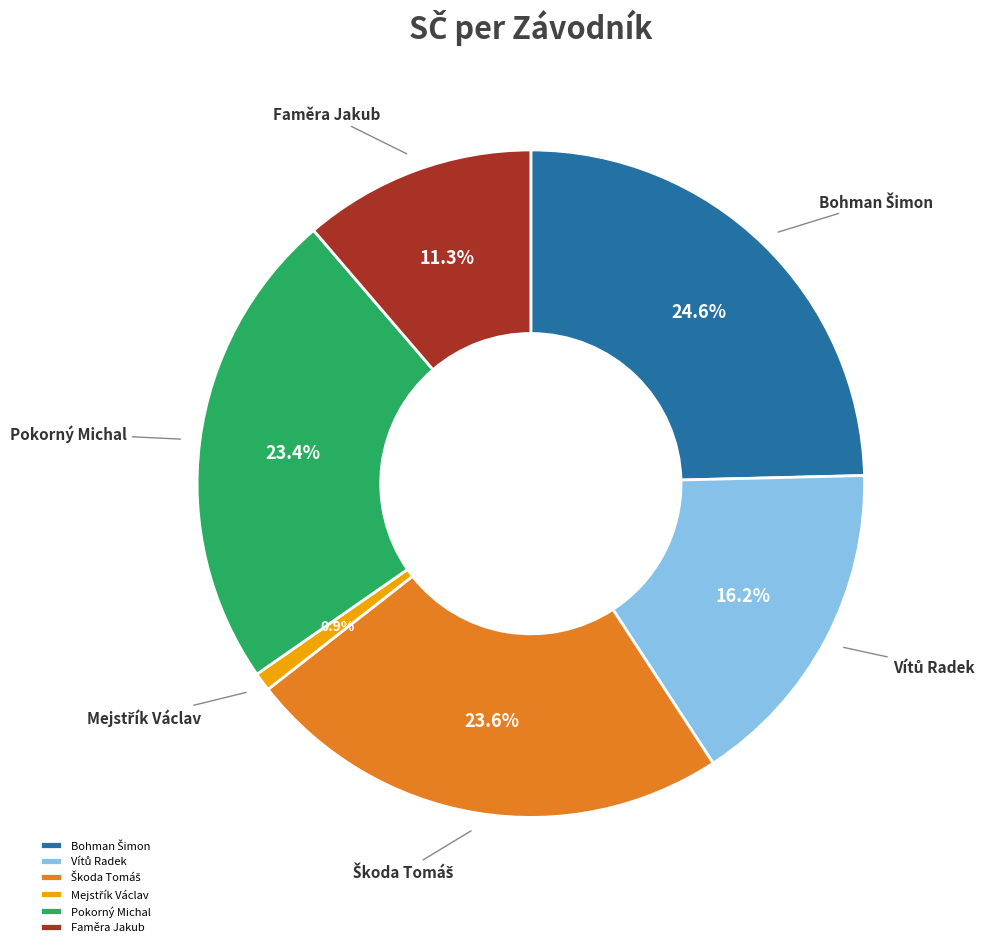

Does any single category account for the majority?

No